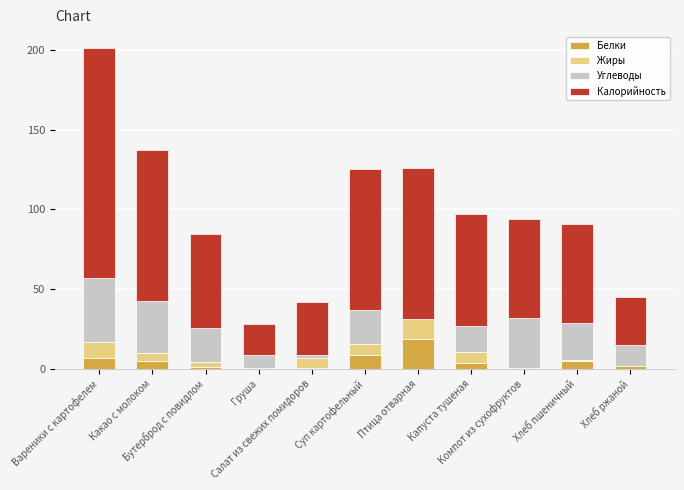

Are the bars horizontal?

No